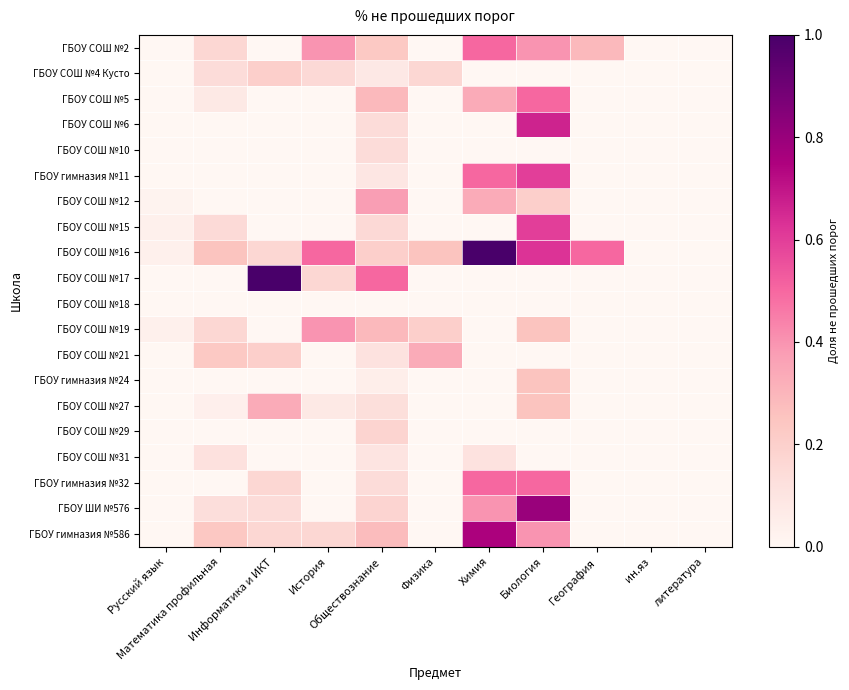

Between Математика профильная and Физика, which series saw the biggest shift?

ГБОУ гимназия №586